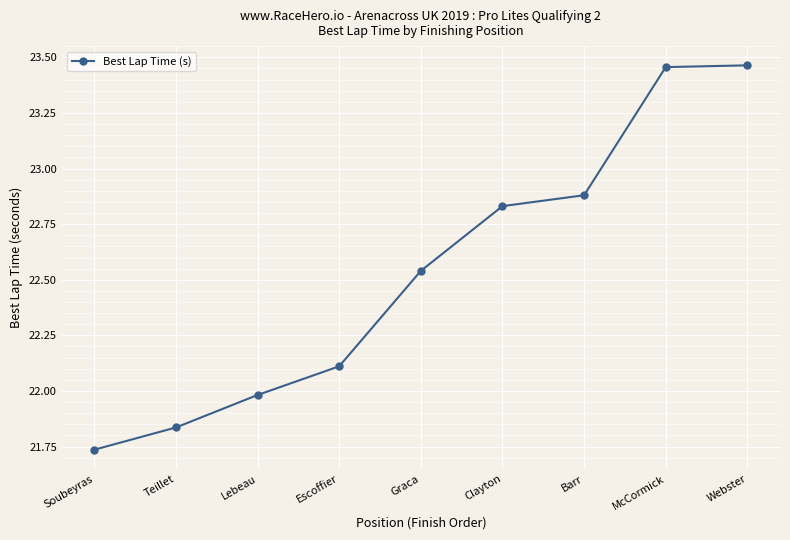

What is the difference between the values at Soubeyras and Webster?

1.7